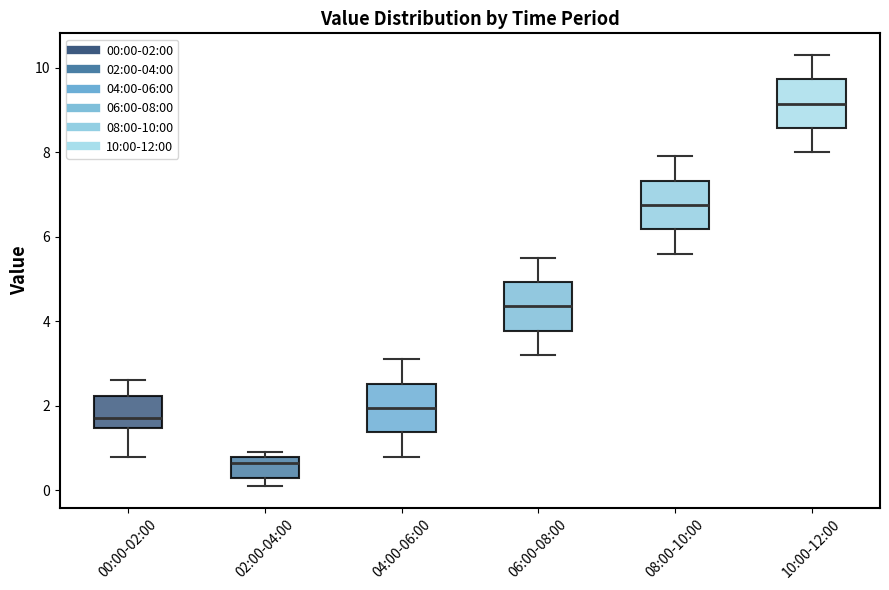

Which box has the highest median line?

10:00-12:00